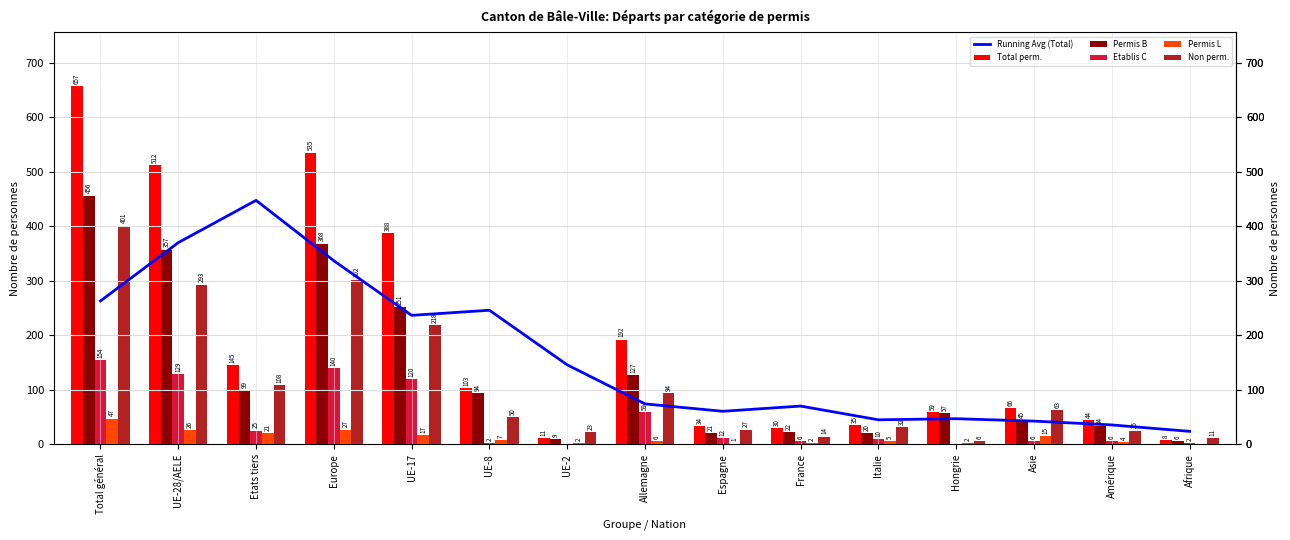

Reading right to left, transcribe all the data shown in this chart.

Running Avg (Total): Afrique=23.6	Amérique=35.4	Asie=42.4	Hongrie=46.8	Italie=44.8	France=70.0	Espagne=60.4	Allemagne=74.0	UE-2=145.6	UE-8=245.8	UE-17=236.4	Europe=336.6	Etats tiers=447.4	UE-28/AELE=369.8	Total général=262.8
Total perm.: Afrique=8.0	Amérique=44.0	Asie=66.0	Hongrie=59.0	Italie=35.0	France=30.0	Espagne=34.0	Allemagne=192.0	UE-2=11.0	UE-8=103.0	UE-17=388.0	Europe=535.0	Etats tiers=145.0	UE-28/AELE=512.0	Total général=657.0
Permis B: Afrique=6.0	Amérique=34.0	Asie=45.0	Hongrie=57.0	Italie=20.0	France=22.0	Espagne=21.0	Allemagne=127.0	UE-2=9.0	UE-8=94.0	UE-17=251.0	Europe=368.0	Etats tiers=99.0	UE-28/AELE=357.0	Total général=456.0
Etablis C: Afrique=2.0	Amérique=6.0	Asie=6.0	Hongrie=0.0	Italie=10.0	France=6.0	Espagne=12.0	Allemagne=59.0	UE-2=0.0	UE-8=2.0	UE-17=120.0	Europe=140.0	Etats tiers=25.0	UE-28/AELE=129.0	Total général=154.0
Permis L: Afrique=0.0	Amérique=4.0	Asie=15.0	Hongrie=2.0	Italie=5.0	France=2.0	Espagne=1.0	Allemagne=6.0	UE-2=2.0	UE-8=7.0	UE-17=17.0	Europe=27.0	Etats tiers=21.0	UE-28/AELE=26.0	Total général=47.0
Non perm.: Afrique=11.0	Amérique=25.0	Asie=63.0	Hongrie=6.0	Italie=32.0	France=14.0	Espagne=27.0	Allemagne=94.0	UE-2=23.0	UE-8=50.0	UE-17=218.0	Europe=302.0	Etats tiers=108.0	UE-28/AELE=293.0	Total général=401.0